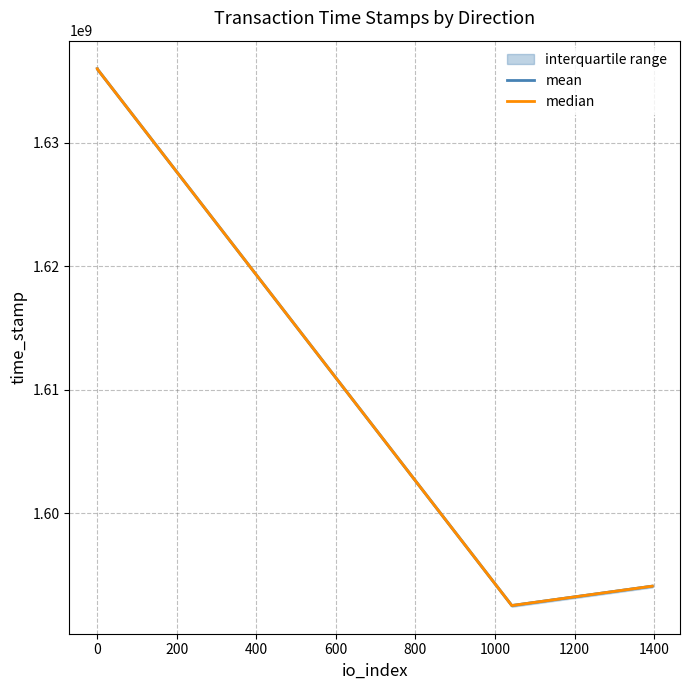

How many lines are shown in the chart?

2